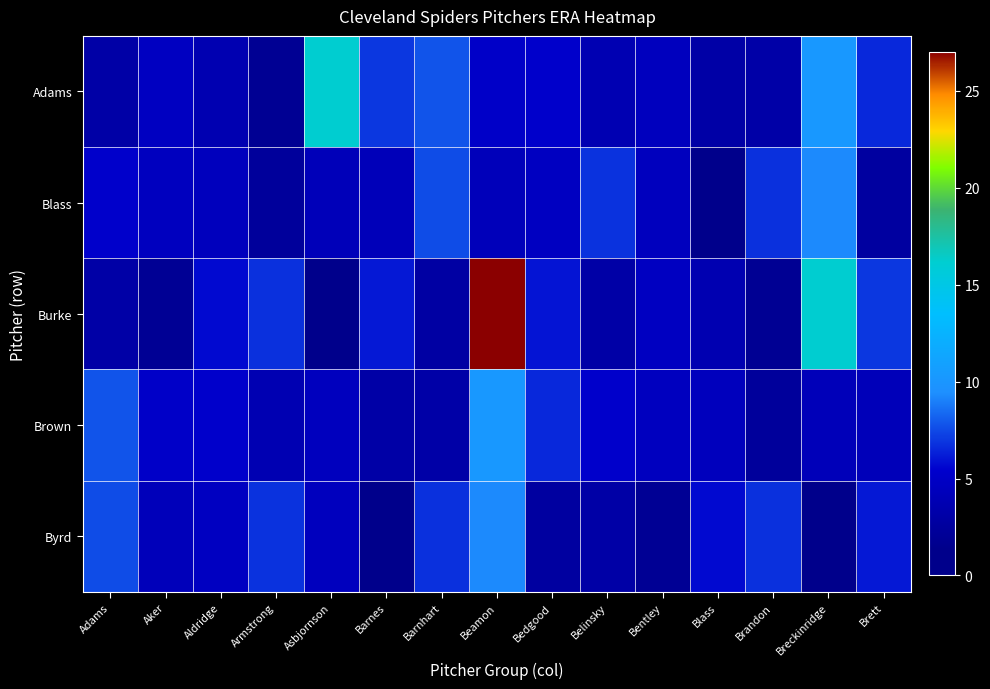

Between Blass and Aker, which is larger?

Aker